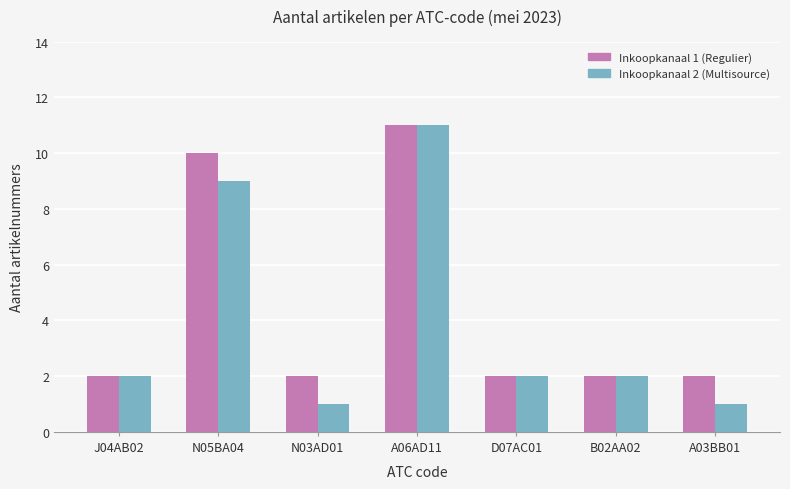

Reading left to right, what are all the values shown in this chart?

Inkoopkanaal 1 (Regulier): J04AB02=2	N05BA04=10	N03AD01=2	A06AD11=11	D07AC01=2	B02AA02=2	A03BB01=2
Inkoopkanaal 2 (Multisource): J04AB02=2	N05BA04=9	N03AD01=1	A06AD11=11	D07AC01=2	B02AA02=2	A03BB01=1